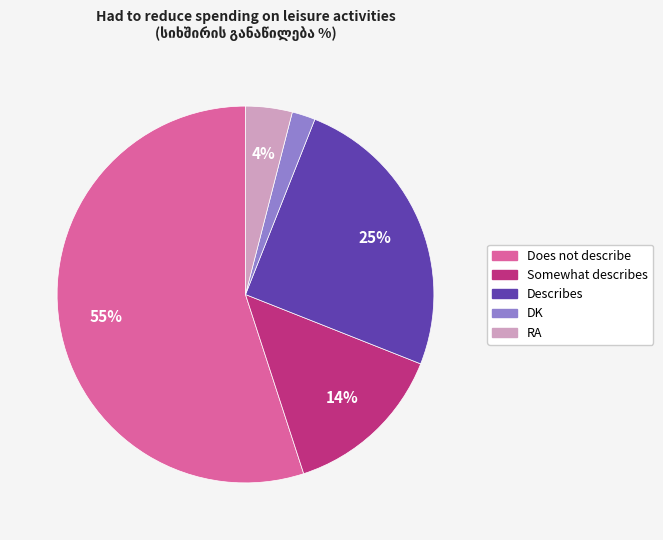

Does Describes account for over 50% of the chart?

No